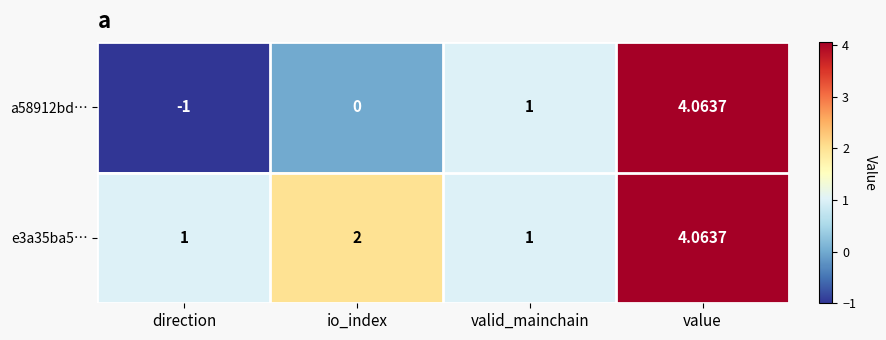

Is the value of a58912bd… at io_index greater than the value of e3a35ba5… at valid_mainchain?

No